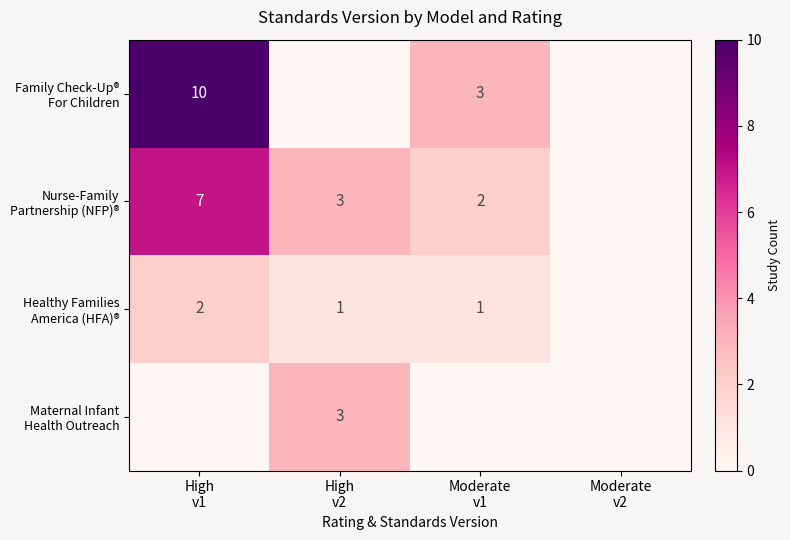

Is the value of Nurse-Family Partnership (NFP)® at High v2 greater than the value of Healthy Families America (HFA)® at Moderate v1?

Yes